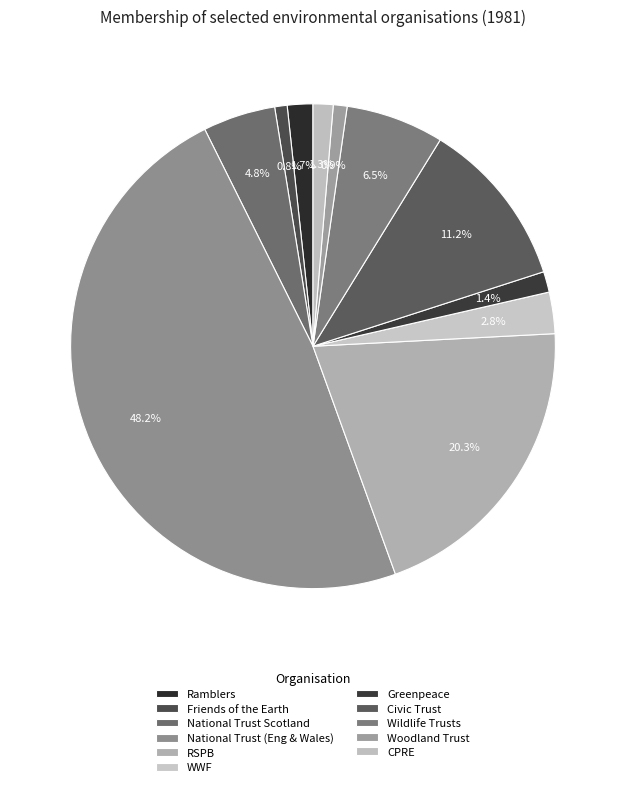

Does WWF account for over 50% of the chart?

No